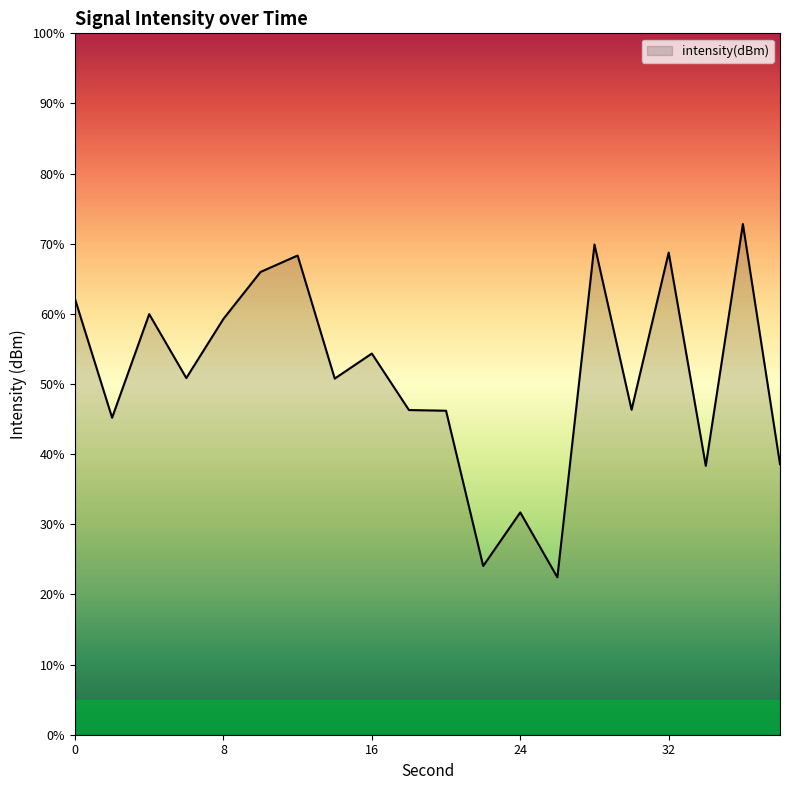

What is the difference between the maximum and minimum values?

50.4